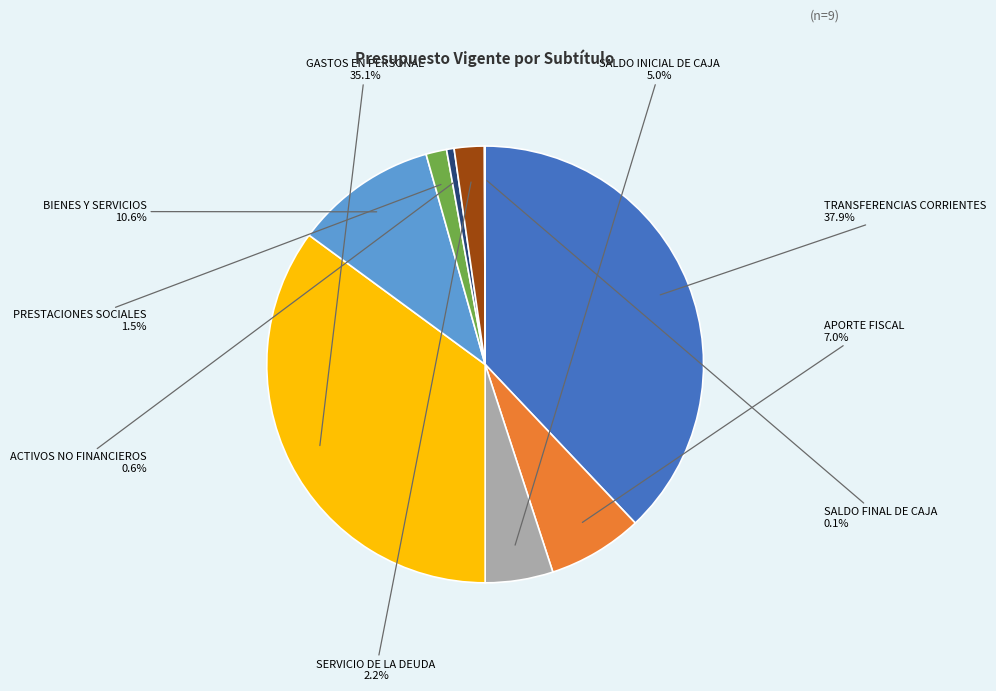

Which has a higher value, SALDO INICIAL DE CAJA or BIENES Y SERVICIOS?

BIENES Y SERVICIOS